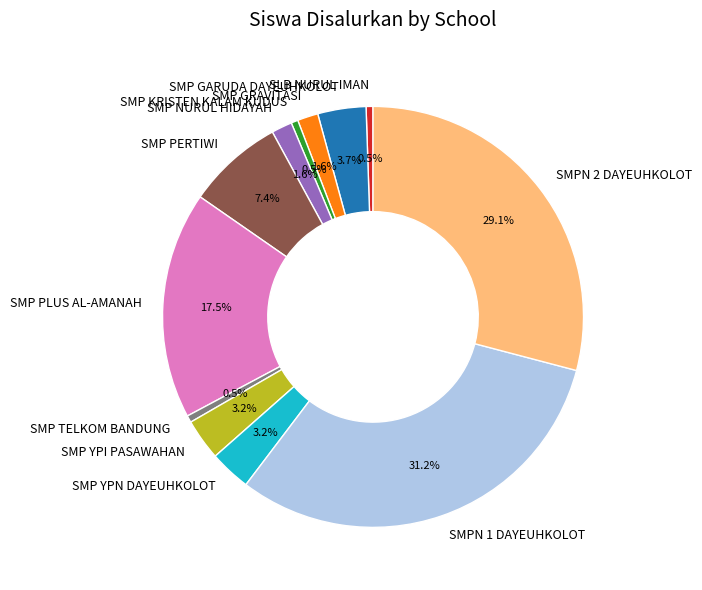

Do SMP GRAVITASI and SMP NURUL HIDAYAH together represent more than half of the pie?

No